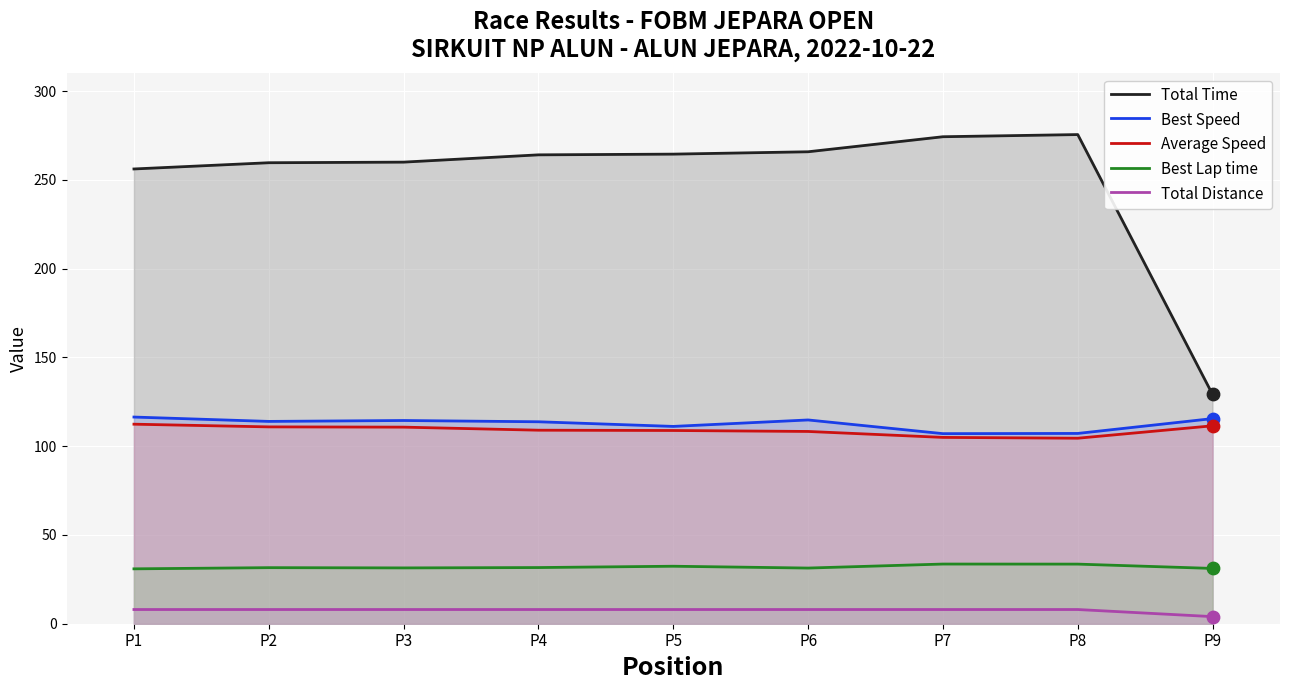

At how many categories does at least one series exceed 96?

9